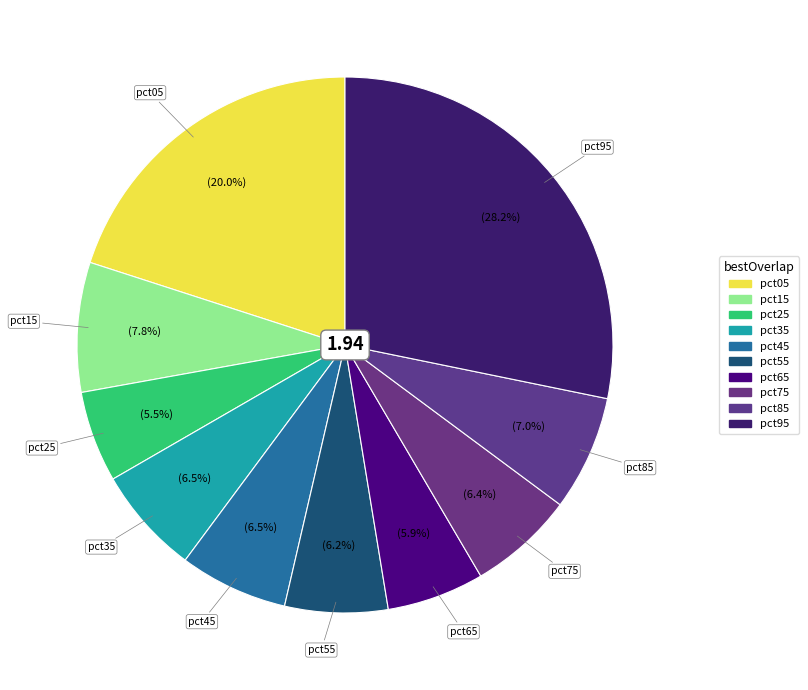

To the nearest percent, what is the difference between the largest and smallest slice percentages?

23%